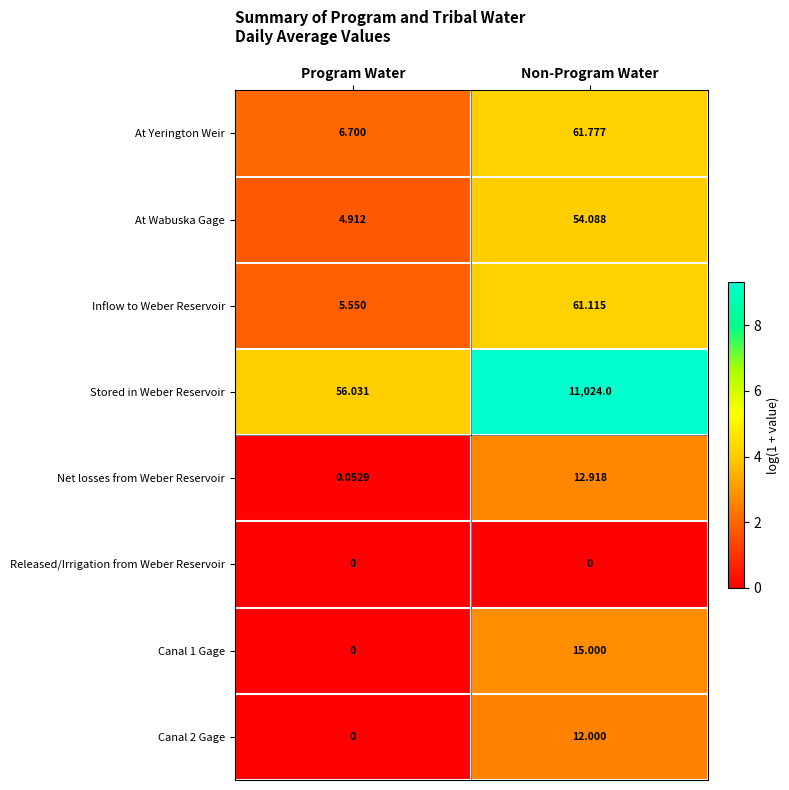

List the labels in order of At Yerington Weir value, largest first.

Non-Program Water, Program Water